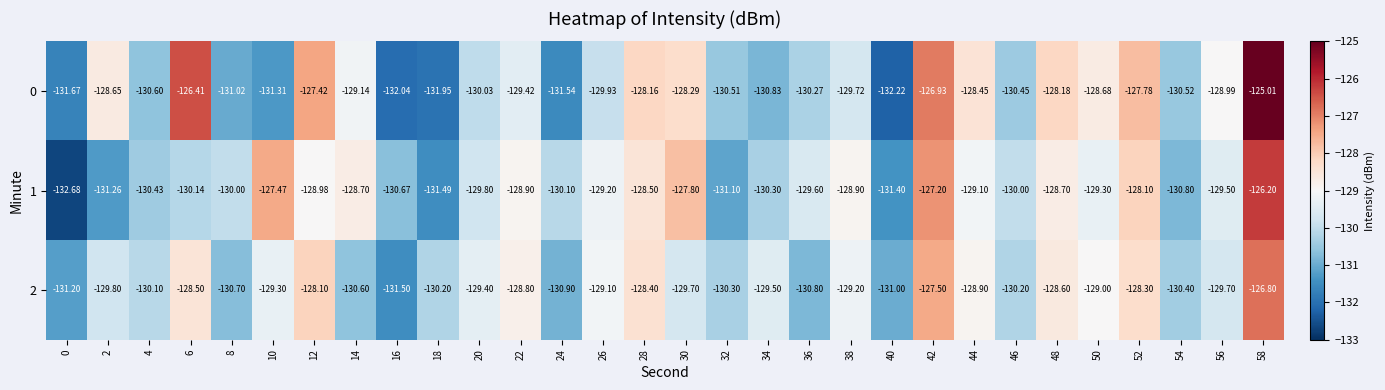

Is the value of 1 at 50 greater than the value of 0 at 14?

No